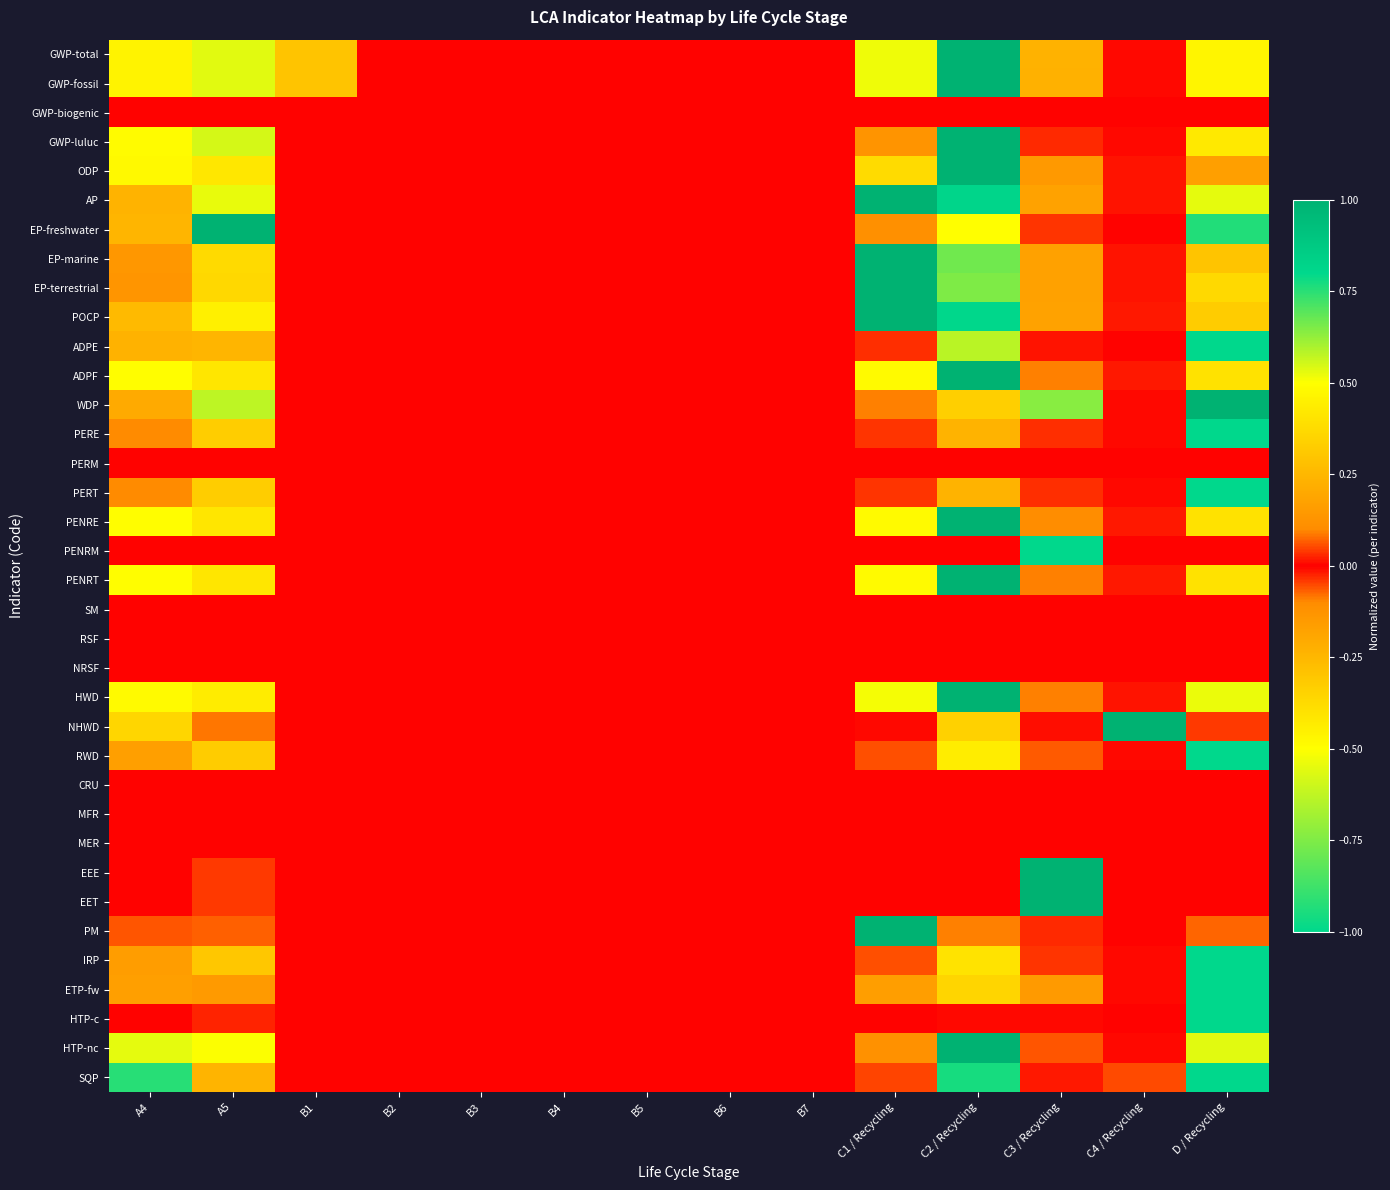

Reading left to right, extract all data points from this chart.

GWP-total: A4=0.5	A5=0.5	B1=-0.3	B2=0.0	B3=0.0	B4=0.0	B5=0.0	B6=0.0	B7=0.0	C1 / Recycling=0.5	C2 / Recycling=1.0	C3 / Recycling=0.2	C4 / Recycling=0.0	D / Recycling=-0.5
GWP-fossil: A4=0.5	A5=0.5	B1=-0.3	B2=0.0	B3=0.0	B4=0.0	B5=0.0	B6=0.0	B7=0.0	C1 / Recycling=0.5	C2 / Recycling=1.0	C3 / Recycling=0.2	C4 / Recycling=0.0	D / Recycling=-0.5
GWP-biogenic: A4=0.0	A5=0.0	B1=0.0	B2=0.0	B3=0.0	B4=0.0	B5=0.0	B6=0.0	B7=0.0	C1 / Recycling=0.0	C2 / Recycling=0.0	C3 / Recycling=0.0	C4 / Recycling=0.0	D / Recycling=0.0
GWP-luluc: A4=0.5	A5=0.5	B1=0.0	B2=0.0	B3=0.0	B4=0.0	B5=0.0	B6=0.0	B7=0.0	C1 / Recycling=0.1	C2 / Recycling=1.0	C3 / Recycling=0.0	C4 / Recycling=0.0	D / Recycling=-0.4
ODP: A4=0.5	A5=0.4	B1=0.0	B2=0.0	B3=0.0	B4=0.0	B5=0.0	B6=0.0	B7=0.0	C1 / Recycling=0.4	C2 / Recycling=1.0	C3 / Recycling=0.1	C4 / Recycling=0.0	D / Recycling=-0.2
AP: A4=0.2	A5=0.5	B1=0.0	B2=0.0	B3=0.0	B4=0.0	B5=0.0	B6=0.0	B7=0.0	C1 / Recycling=1.0	C2 / Recycling=0.8	C3 / Recycling=0.2	C4 / Recycling=0.0	D / Recycling=-0.5
EP-freshwater: A4=0.2	A5=1.0	B1=0.0	B2=0.0	B3=0.0	B4=0.0	B5=0.0	B6=0.0	B7=0.0	C1 / Recycling=0.1	C2 / Recycling=0.5	C3 / Recycling=0.0	C4 / Recycling=0.0	D / Recycling=-0.9
EP-marine: A4=0.1	A5=0.4	B1=0.0	B2=0.0	B3=0.0	B4=0.0	B5=0.0	B6=0.0	B7=0.0	C1 / Recycling=1.0	C2 / Recycling=0.7	C3 / Recycling=0.2	C4 / Recycling=0.0	D / Recycling=-0.3
EP-terrestrial: A4=0.1	A5=0.4	B1=0.0	B2=0.0	B3=0.0	B4=0.0	B5=0.0	B6=0.0	B7=0.0	C1 / Recycling=1.0	C2 / Recycling=0.7	C3 / Recycling=0.2	C4 / Recycling=0.0	D / Recycling=-0.4
POCP: A4=0.3	A5=0.4	B1=0.0	B2=0.0	B3=0.0	B4=0.0	B5=0.0	B6=0.0	B7=0.0	C1 / Recycling=1.0	C2 / Recycling=0.8	C3 / Recycling=0.2	C4 / Recycling=0.0	D / Recycling=-0.3
ADPE: A4=0.2	A5=0.2	B1=0.0	B2=0.0	B3=0.0	B4=0.0	B5=0.0	B6=0.0	B7=0.0	C1 / Recycling=0.0	C2 / Recycling=0.6	C3 / Recycling=0.0	C4 / Recycling=0.0	D / Recycling=-1.0
ADPF: A4=0.5	A5=0.4	B1=0.0	B2=0.0	B3=0.0	B4=0.0	B5=0.0	B6=0.0	B7=0.0	C1 / Recycling=0.5	C2 / Recycling=1.0	C3 / Recycling=0.1	C4 / Recycling=0.0	D / Recycling=-0.4
WDP: A4=0.2	A5=0.6	B1=0.0	B2=0.0	B3=0.0	B4=0.0	B5=0.0	B6=0.0	B7=0.0	C1 / Recycling=0.1	C2 / Recycling=0.3	C3 / Recycling=0.6	C4 / Recycling=0.0	D / Recycling=1.0
PERE: A4=0.1	A5=0.3	B1=0.0	B2=0.0	B3=0.0	B4=0.0	B5=0.0	B6=0.0	B7=0.0	C1 / Recycling=0.0	C2 / Recycling=0.2	C3 / Recycling=0.0	C4 / Recycling=0.0	D / Recycling=-1.0
PERM: A4=0.0	A5=0.0	B1=0.0	B2=0.0	B3=0.0	B4=0.0	B5=0.0	B6=0.0	B7=0.0	C1 / Recycling=0.0	C2 / Recycling=0.0	C3 / Recycling=0.0	C4 / Recycling=0.0	D / Recycling=0.0
PERT: A4=0.1	A5=0.3	B1=0.0	B2=0.0	B3=0.0	B4=0.0	B5=0.0	B6=0.0	B7=0.0	C1 / Recycling=0.0	C2 / Recycling=0.2	C3 / Recycling=0.0	C4 / Recycling=0.0	D / Recycling=-1.0
PENRE: A4=0.5	A5=0.4	B1=0.0	B2=0.0	B3=0.0	B4=0.0	B5=0.0	B6=0.0	B7=0.0	C1 / Recycling=0.5	C2 / Recycling=1.0	C3 / Recycling=0.1	C4 / Recycling=0.0	D / Recycling=-0.4
PENRM: A4=0.0	A5=0.0	B1=0.0	B2=0.0	B3=0.0	B4=0.0	B5=0.0	B6=0.0	B7=0.0	C1 / Recycling=0.0	C2 / Recycling=0.0	C3 / Recycling=-1.0	C4 / Recycling=0.0	D / Recycling=0.0
PENRT: A4=0.5	A5=0.4	B1=0.0	B2=0.0	B3=0.0	B4=0.0	B5=0.0	B6=0.0	B7=0.0	C1 / Recycling=0.5	C2 / Recycling=1.0	C3 / Recycling=0.1	C4 / Recycling=0.0	D / Recycling=-0.4
SM: A4=0.0	A5=0.0	B1=0.0	B2=0.0	B3=0.0	B4=0.0	B5=0.0	B6=0.0	B7=0.0	C1 / Recycling=0.0	C2 / Recycling=0.0	C3 / Recycling=0.0	C4 / Recycling=0.0	D / Recycling=0.0
RSF: A4=0.0	A5=0.0	B1=0.0	B2=0.0	B3=0.0	B4=0.0	B5=0.0	B6=0.0	B7=0.0	C1 / Recycling=0.0	C2 / Recycling=0.0	C3 / Recycling=0.0	C4 / Recycling=0.0	D / Recycling=0.0
NRSF: A4=0.0	A5=0.0	B1=0.0	B2=0.0	B3=0.0	B4=0.0	B5=0.0	B6=0.0	B7=0.0	C1 / Recycling=0.0	C2 / Recycling=0.0	C3 / Recycling=0.0	C4 / Recycling=0.0	D / Recycling=0.0
HWD: A4=0.5	A5=0.4	B1=0.0	B2=0.0	B3=0.0	B4=0.0	B5=0.0	B6=0.0	B7=0.0	C1 / Recycling=0.5	C2 / Recycling=1.0	C3 / Recycling=0.1	C4 / Recycling=0.0	D / Recycling=-0.5
NHWD: A4=0.4	A5=0.1	B1=0.0	B2=0.0	B3=0.0	B4=0.0	B5=0.0	B6=0.0	B7=0.0	C1 / Recycling=0.0	C2 / Recycling=0.3	C3 / Recycling=0.0	C4 / Recycling=1.0	D / Recycling=-0.0
RWD: A4=0.2	A5=0.3	B1=0.0	B2=0.0	B3=0.0	B4=0.0	B5=0.0	B6=0.0	B7=0.0	C1 / Recycling=0.1	C2 / Recycling=0.4	C3 / Recycling=0.1	C4 / Recycling=0.0	D / Recycling=-1.0
CRU: A4=0.0	A5=0.0	B1=0.0	B2=0.0	B3=0.0	B4=0.0	B5=0.0	B6=0.0	B7=0.0	C1 / Recycling=0.0	C2 / Recycling=0.0	C3 / Recycling=0.0	C4 / Recycling=0.0	D / Recycling=0.0
MFR: A4=0.0	A5=0.0	B1=0.0	B2=0.0	B3=0.0	B4=0.0	B5=0.0	B6=0.0	B7=0.0	C1 / Recycling=0.0	C2 / Recycling=0.0	C3 / Recycling=0.0	C4 / Recycling=0.0	D / Recycling=0.0
MER: A4=0.0	A5=0.0	B1=0.0	B2=0.0	B3=0.0	B4=0.0	B5=0.0	B6=0.0	B7=0.0	C1 / Recycling=0.0	C2 / Recycling=0.0	C3 / Recycling=0.0	C4 / Recycling=0.0	D / Recycling=0.0
EEE: A4=0.0	A5=0.0	B1=0.0	B2=0.0	B3=0.0	B4=0.0	B5=0.0	B6=0.0	B7=0.0	C1 / Recycling=0.0	C2 / Recycling=0.0	C3 / Recycling=1.0	C4 / Recycling=0.0	D / Recycling=0.0
EET: A4=0.0	A5=0.0	B1=0.0	B2=0.0	B3=0.0	B4=0.0	B5=0.0	B6=0.0	B7=0.0	C1 / Recycling=0.0	C2 / Recycling=0.0	C3 / Recycling=1.0	C4 / Recycling=0.0	D / Recycling=0.0
PM: A4=0.1	A5=0.1	B1=0.0	B2=0.0	B3=0.0	B4=0.0	B5=0.0	B6=0.0	B7=0.0	C1 / Recycling=1.0	C2 / Recycling=0.1	C3 / Recycling=0.0	C4 / Recycling=0.0	D / Recycling=-0.1
IRP: A4=0.2	A5=0.3	B1=0.0	B2=0.0	B3=0.0	B4=0.0	B5=0.0	B6=0.0	B7=0.0	C1 / Recycling=0.1	C2 / Recycling=0.4	C3 / Recycling=0.0	C4 / Recycling=0.0	D / Recycling=-1.0
ETP-fw: A4=0.2	A5=0.2	B1=0.0	B2=0.0	B3=0.0	B4=0.0	B5=0.0	B6=0.0	B7=0.0	C1 / Recycling=0.2	C2 / Recycling=0.4	C3 / Recycling=0.2	C4 / Recycling=0.0	D / Recycling=-1.0
HTP-c: A4=0.0	A5=0.0	B1=0.0	B2=0.0	B3=0.0	B4=0.0	B5=0.0	B6=0.0	B7=0.0	C1 / Recycling=0.0	C2 / Recycling=0.0	C3 / Recycling=0.0	C4 / Recycling=0.0	D / Recycling=-1.0
HTP-nc: A4=0.5	A5=0.5	B1=0.0	B2=0.0	B3=0.0	B4=0.0	B5=0.0	B6=0.0	B7=0.0	C1 / Recycling=0.1	C2 / Recycling=1.0	C3 / Recycling=0.1	C4 / Recycling=0.0	D / Recycling=-0.6
SQP: A4=0.8	A5=0.2	B1=0.0	B2=0.0	B3=0.0	B4=0.0	B5=0.0	B6=0.0	B7=0.0	C1 / Recycling=0.0	C2 / Recycling=0.8	C3 / Recycling=0.0	C4 / Recycling=0.1	D / Recycling=-1.0